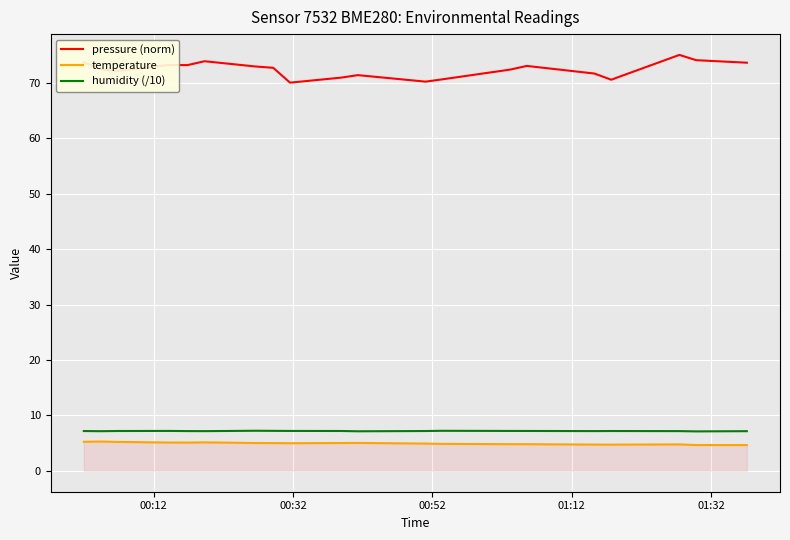

What is the maximum value shown in the chart?

75.0